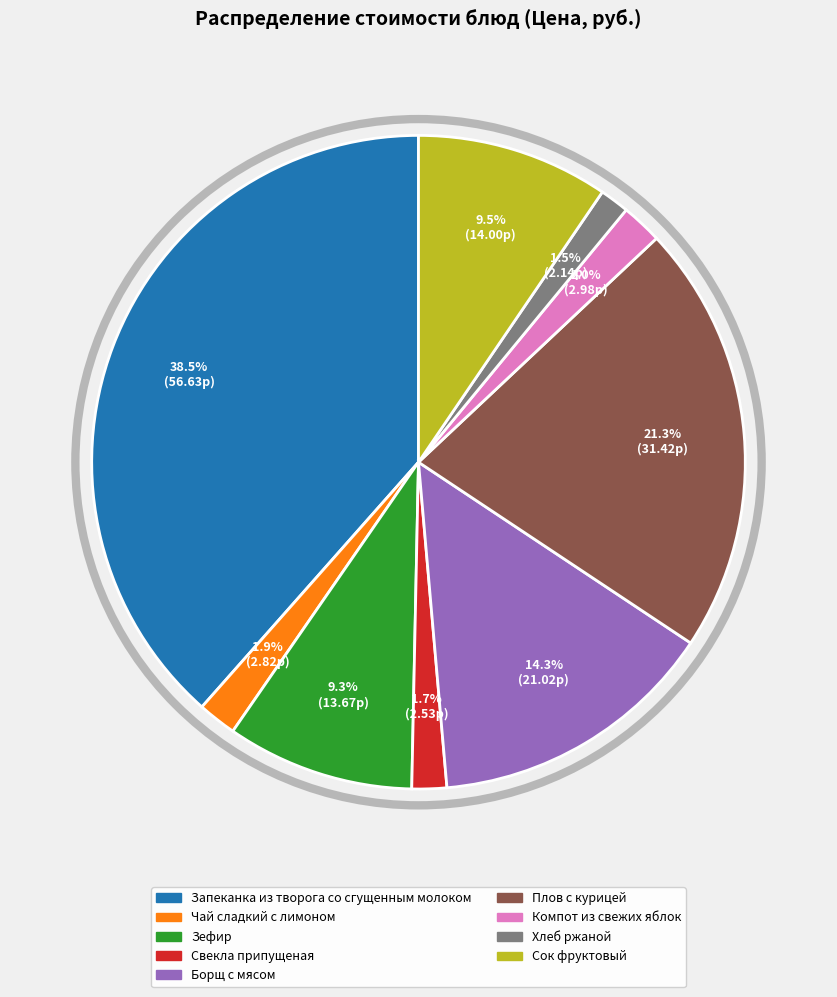

To the nearest percent, what is the difference between the largest and smallest slice percentages?

37%